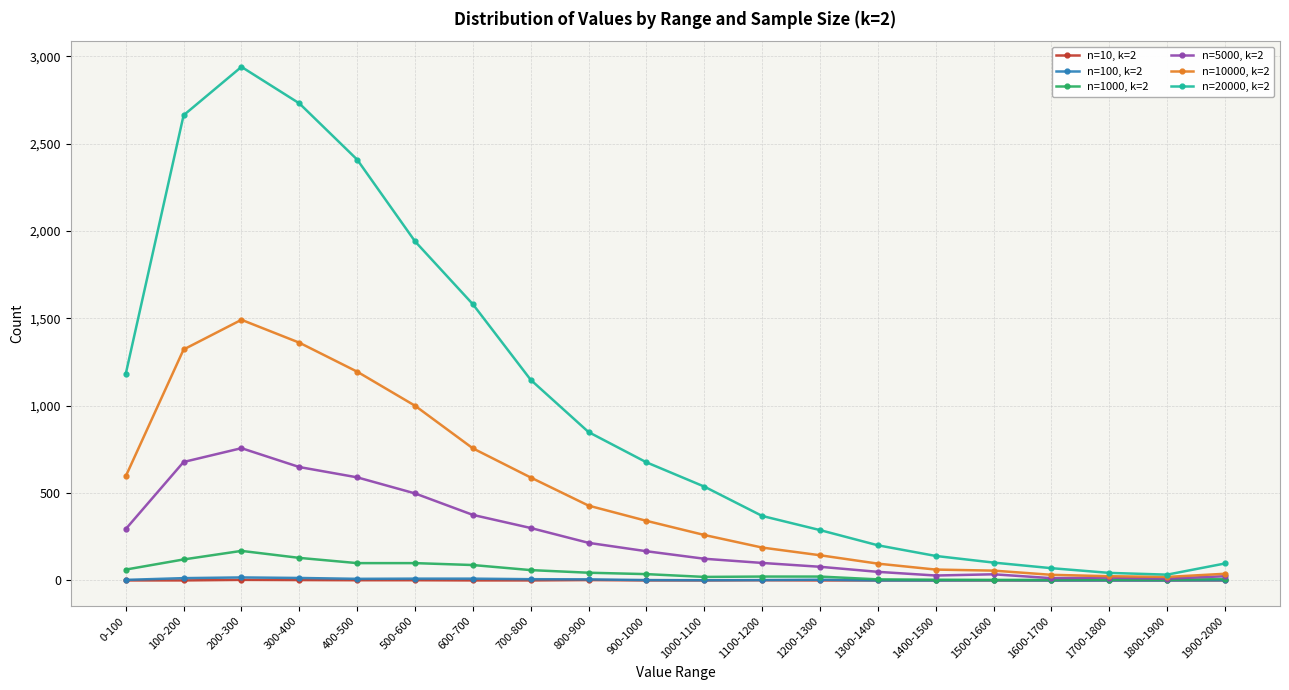

What is the greatest value displayed?

2940